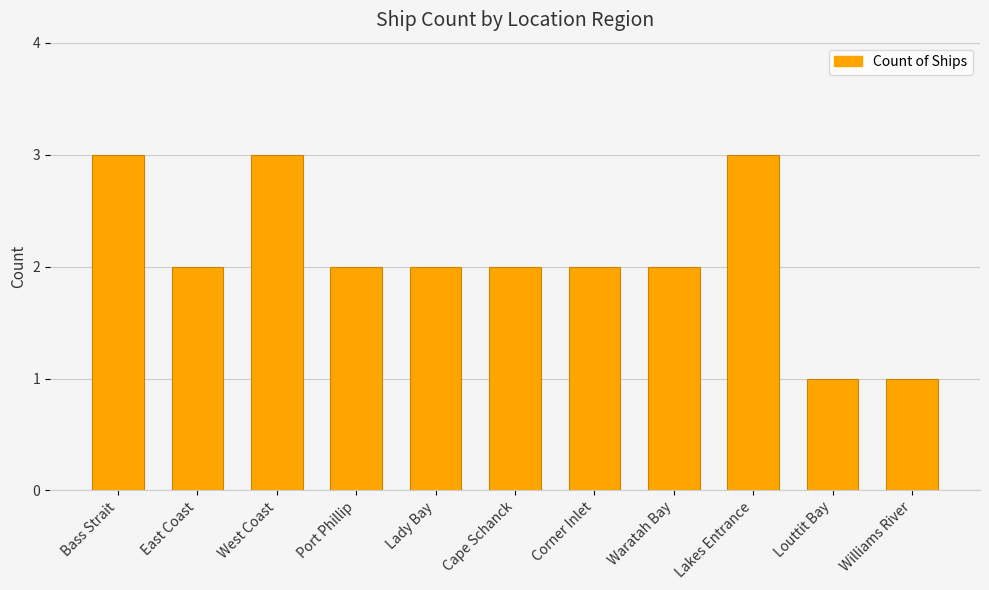

What is the minimum value shown in the chart?

1